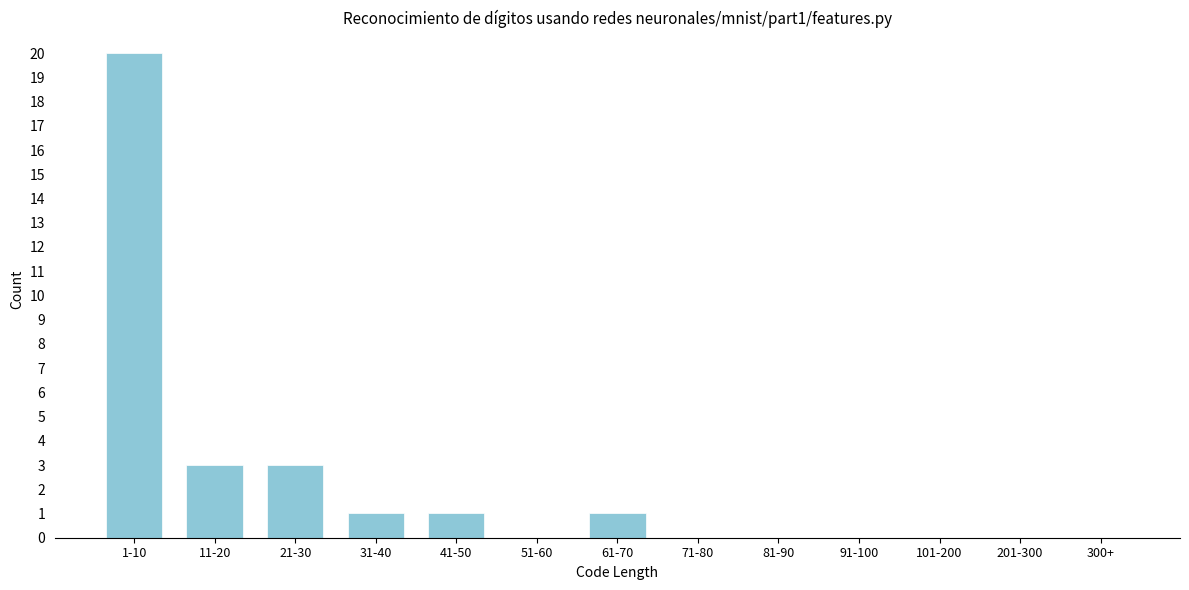

Reading left to right, list all the values displayed in this chart.

1-10=20	11-20=3	21-30=3	31-40=1	41-50=1	51-60=0	61-70=1	71-80=0	81-90=0	91-100=0	101-200=0	201-300=0	300+=0